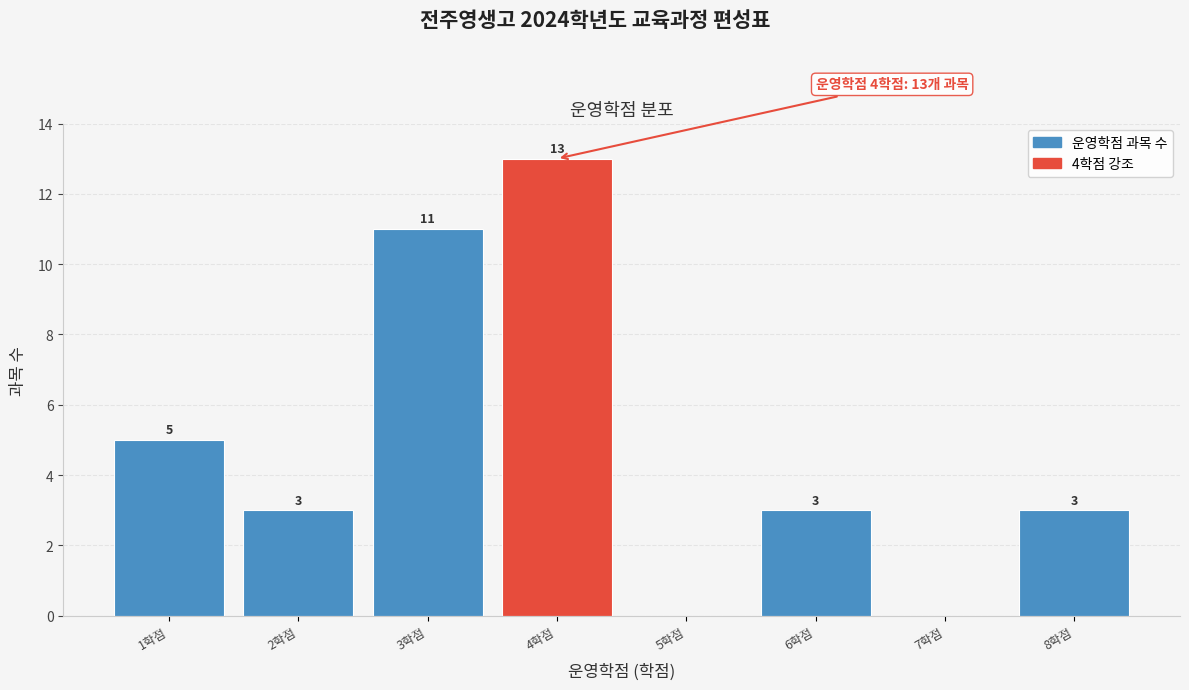

Over which range of the x-axis is the bar tallest?

3.5 to 4.5